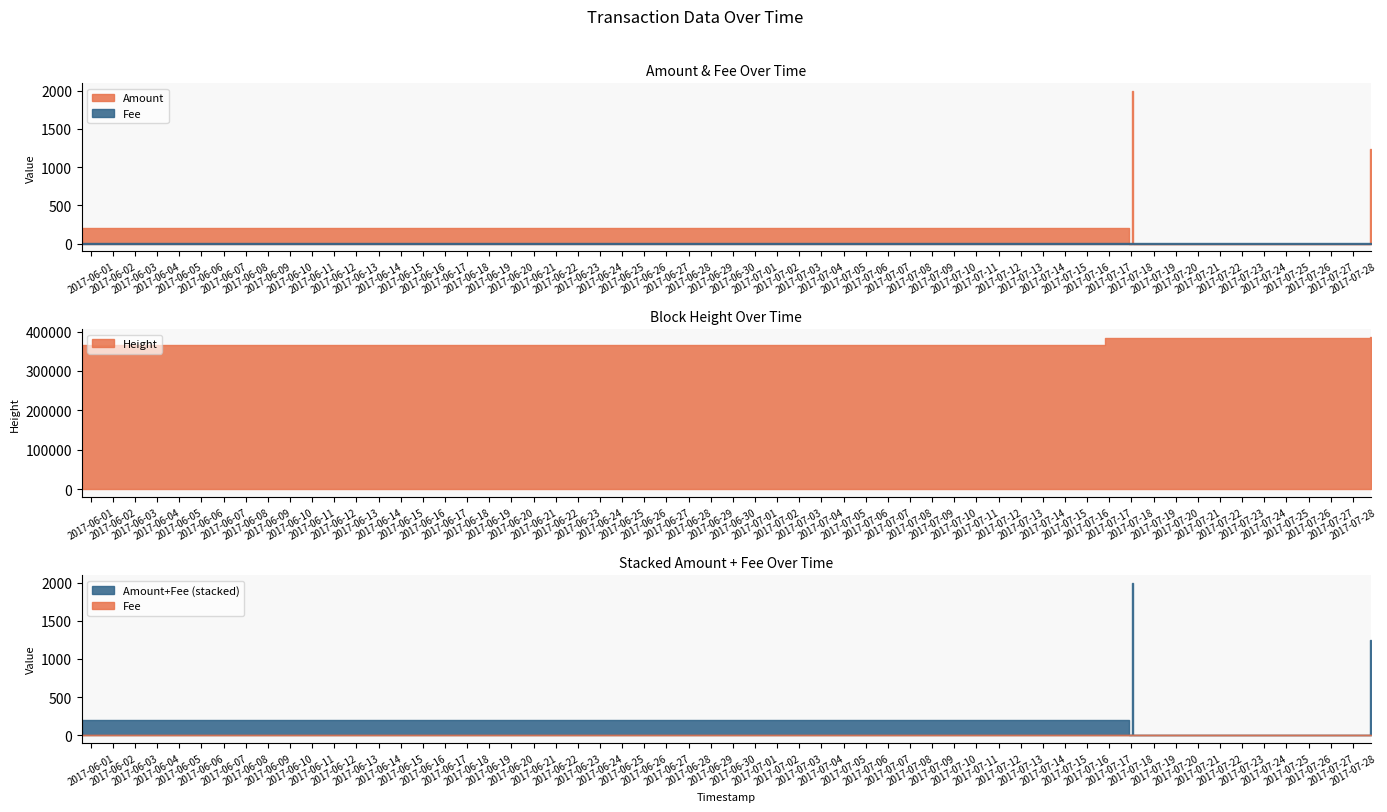

What is the difference between the maximum and minimum values in the Height series?

20678.0